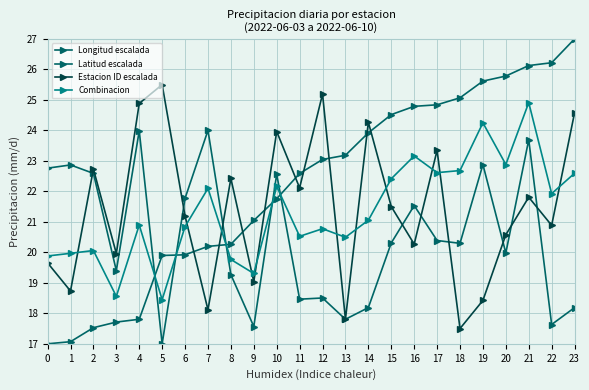

How many categories are shown in the chart?

24